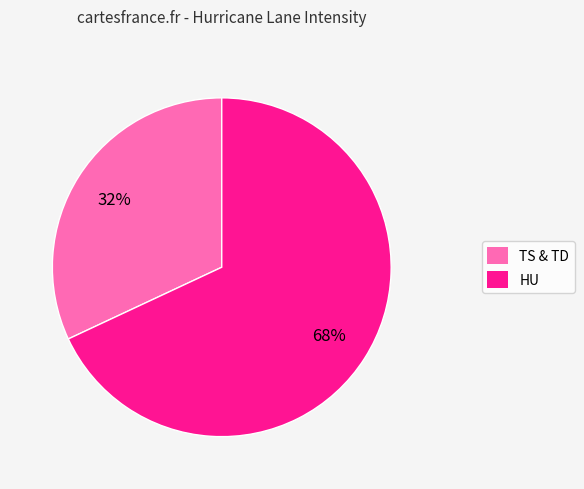

Is the sum of HU and TS & TD greater than half?

Yes